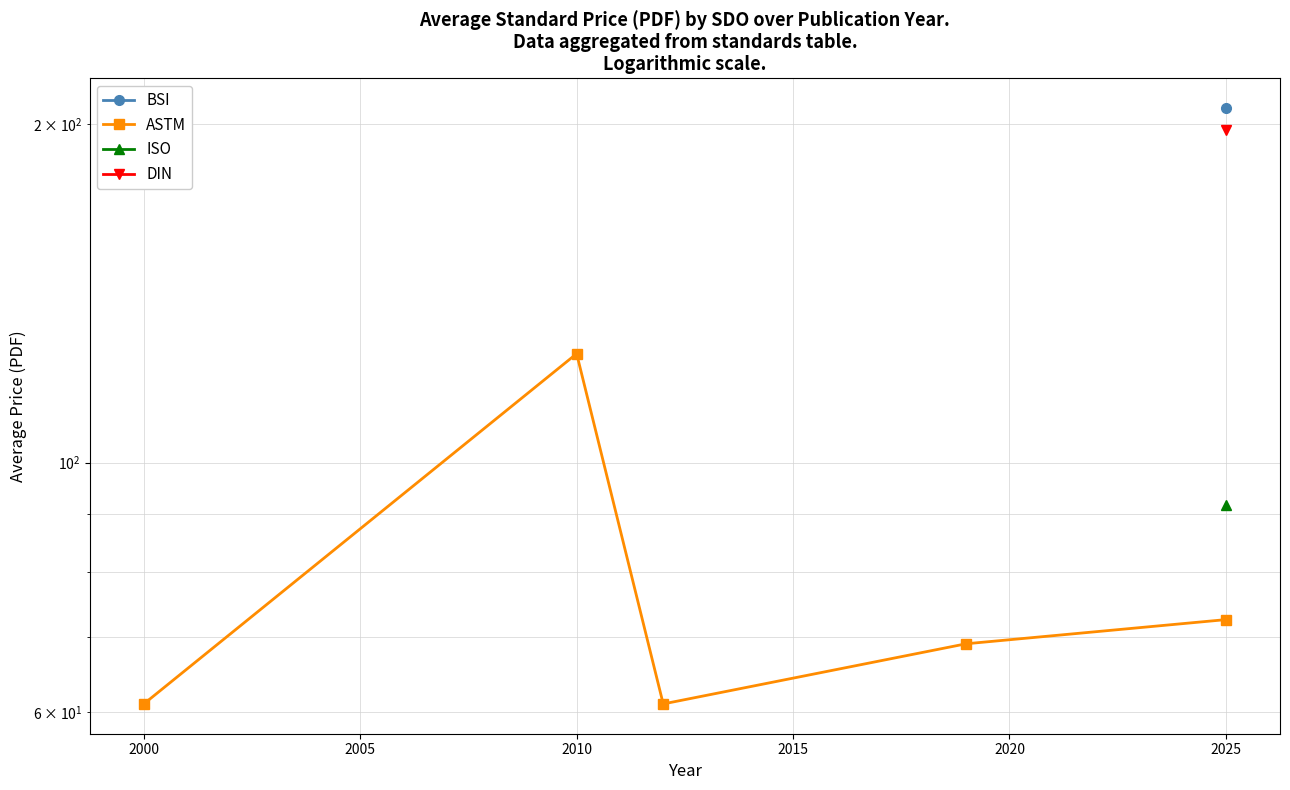

Which has a higher value, 2000 or 2010?

2010